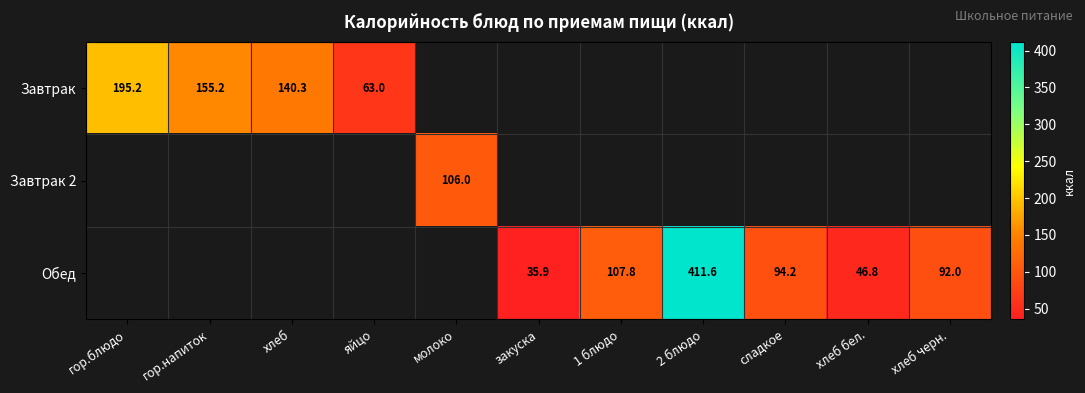

What is the sum of the Обед values at хлеб бел. and 1 блюдо?

154.6